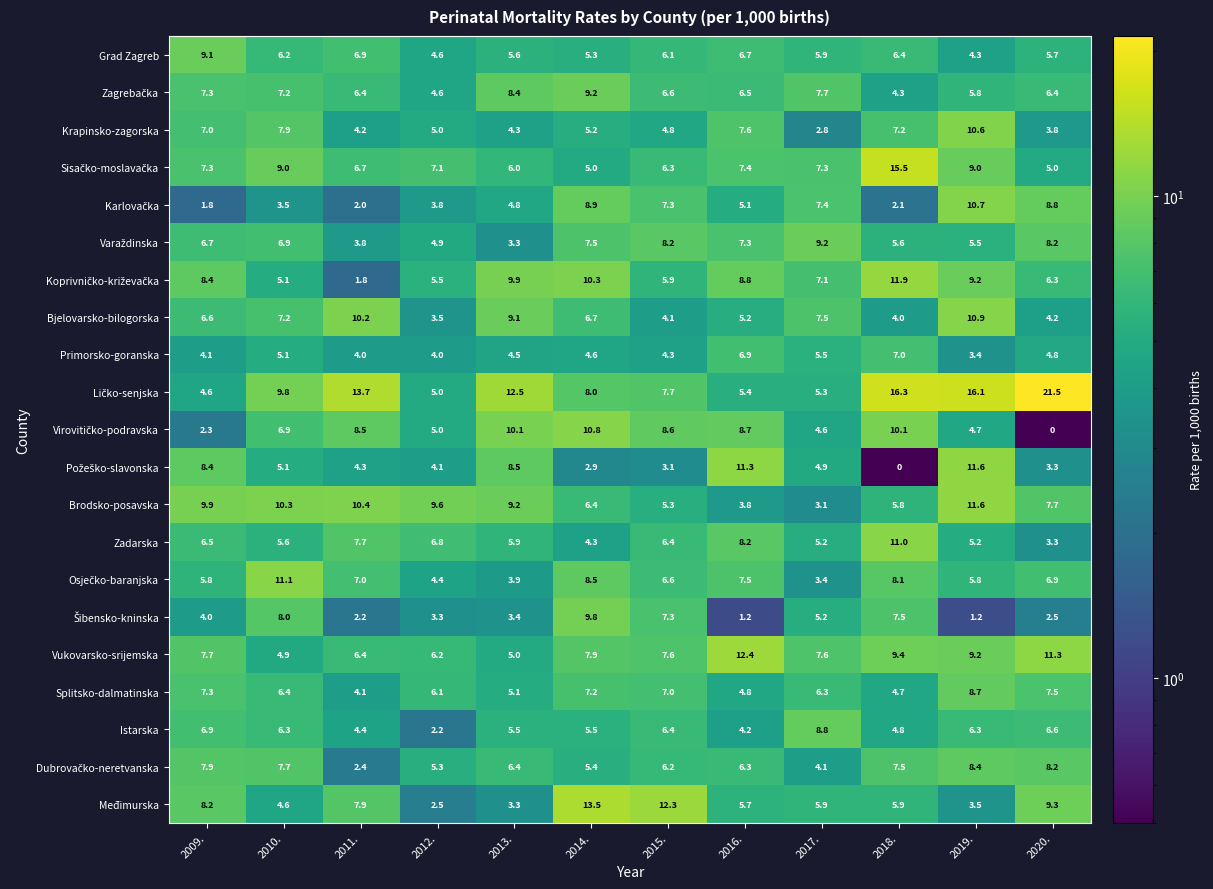

What is the spread (max minus min) of values at 2017.?

6.4